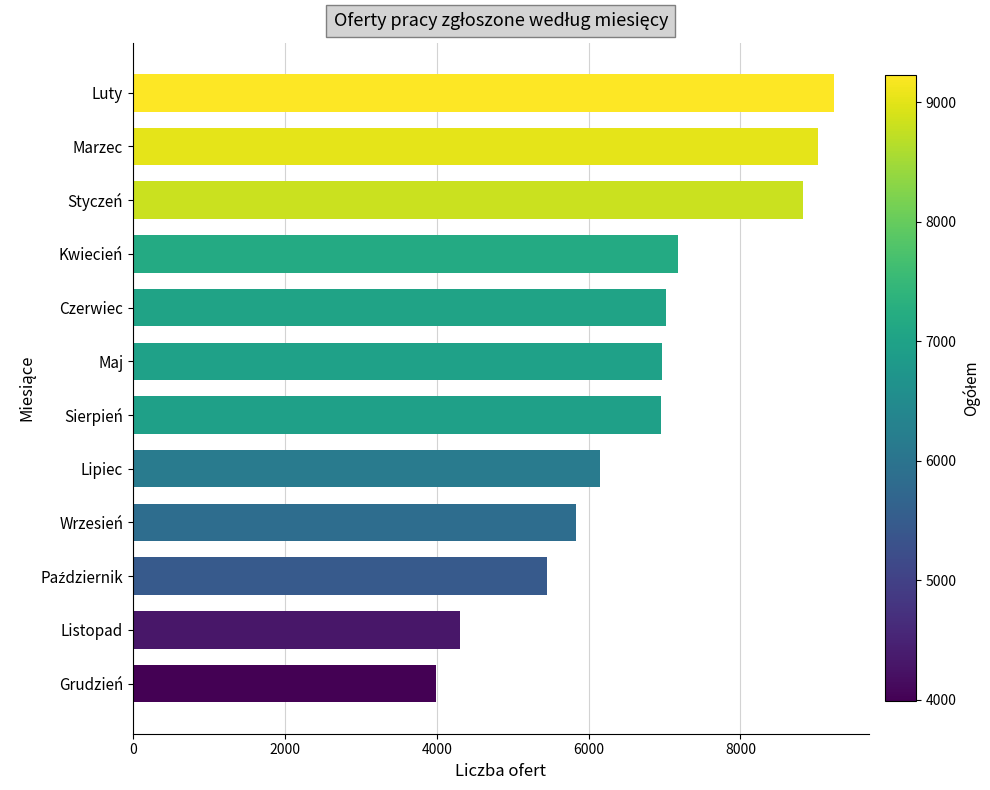

How many bars are there in total?

12